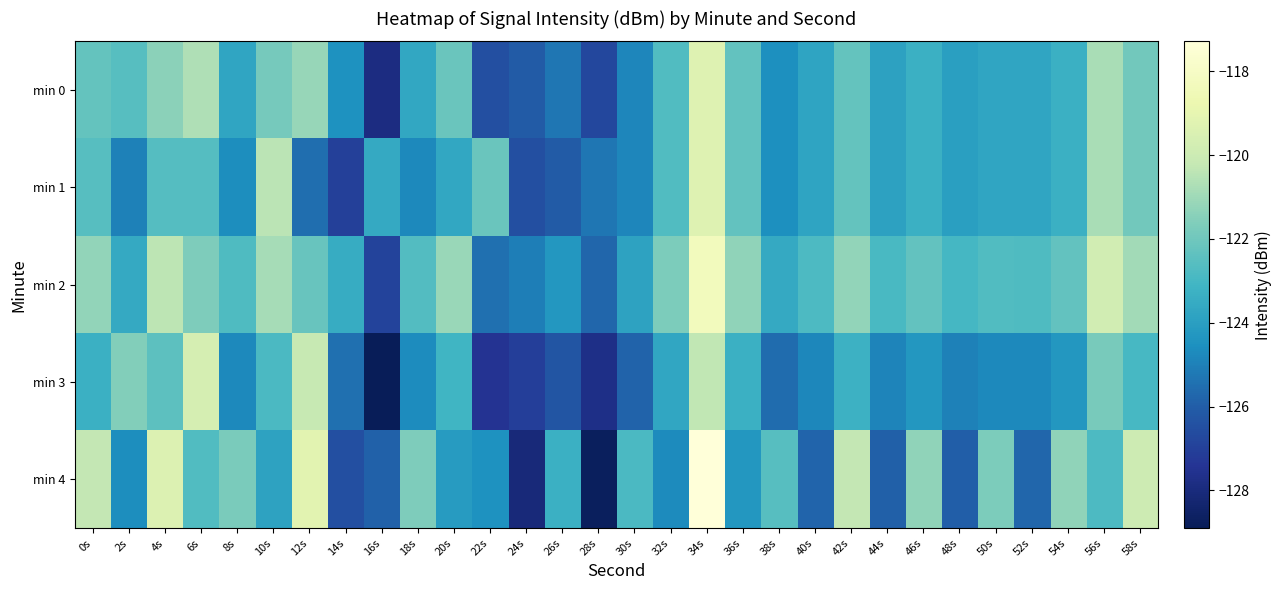

What is the smallest value displayed?

-128.9